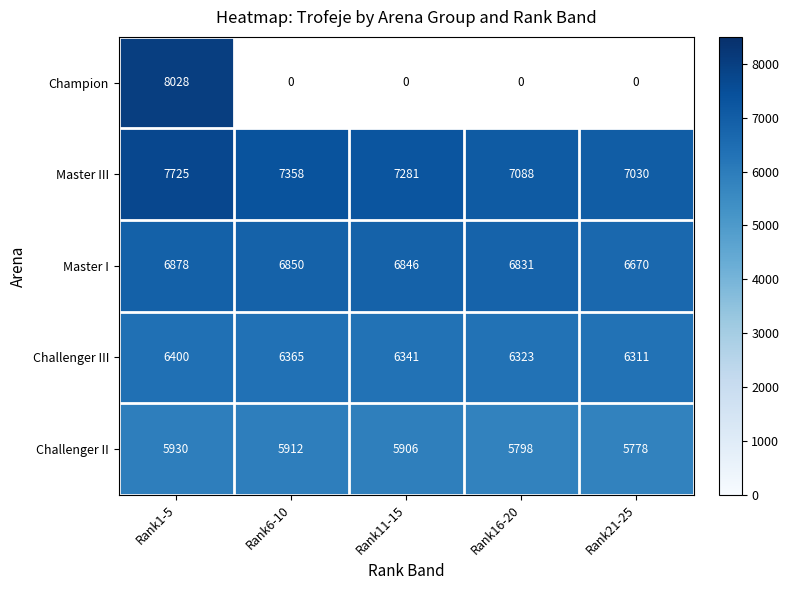

List the labels in order of Master I value, largest first.

Rank1-5, Rank6-10, Rank11-15, Rank16-20, Rank21-25